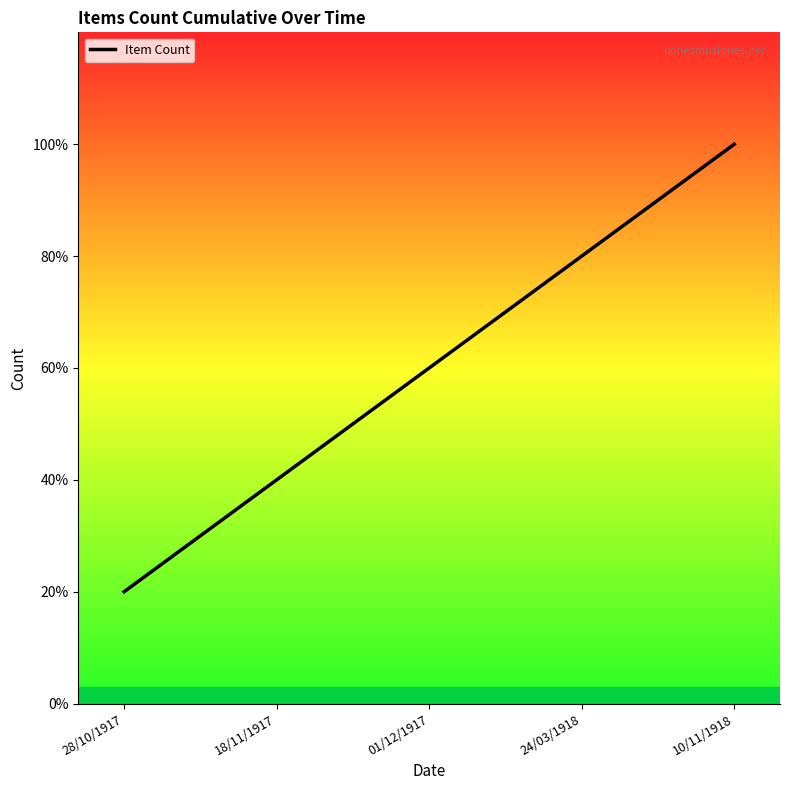

What is the difference between the maximum and second lowest values?

3